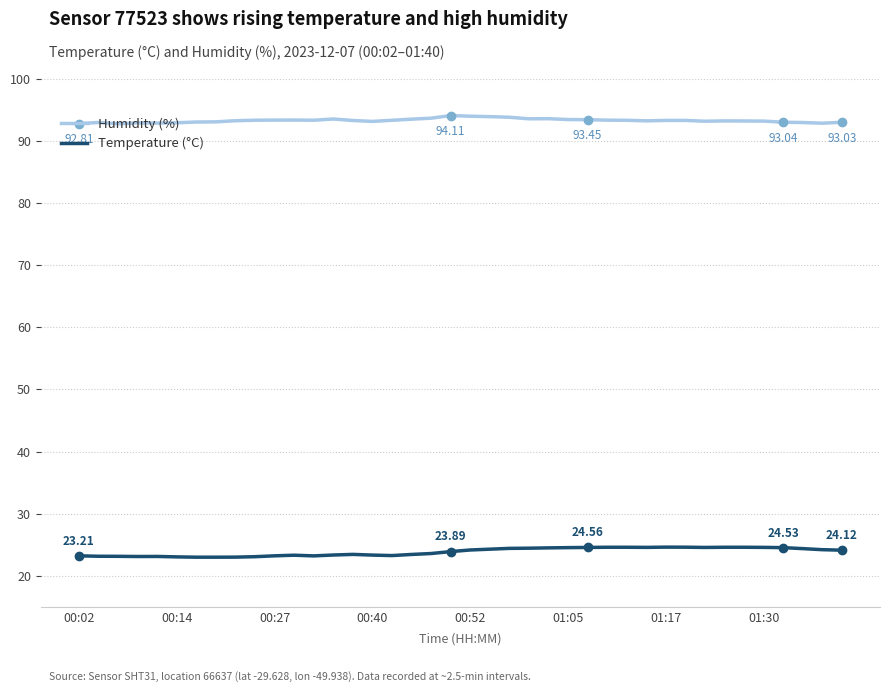

True or false: Temperature (°C) and Humidity (%) intersect in this chart.

False